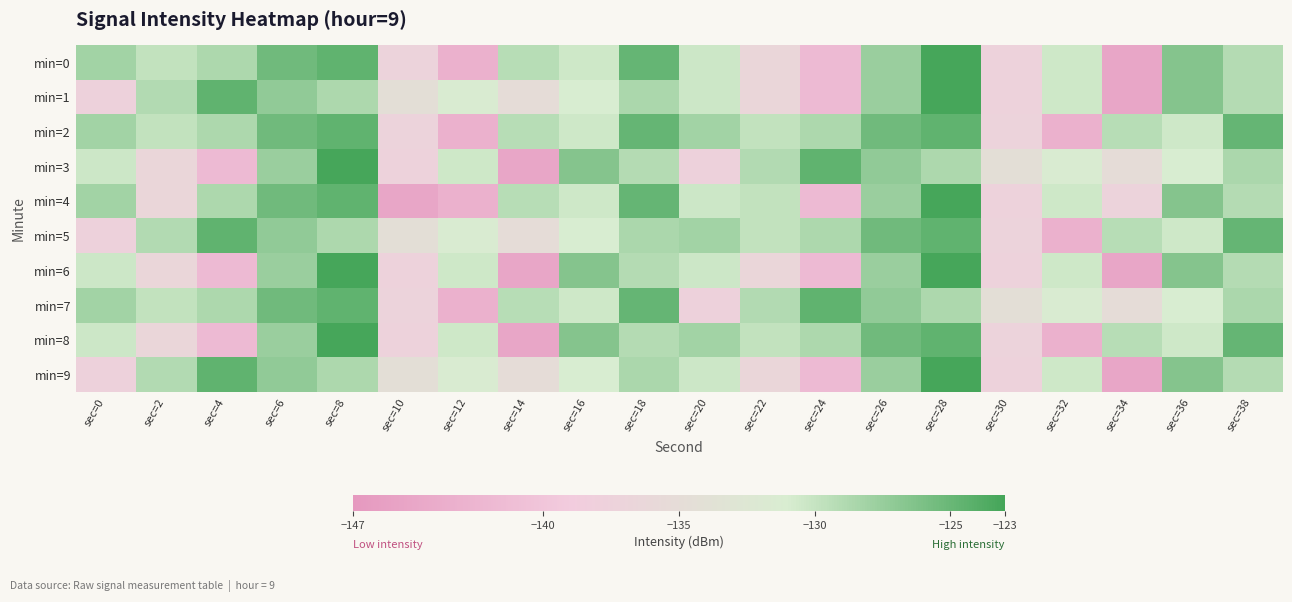

Rank the series at sec=26 from lowest to highest value.

min=0, min=1, min=4, min=6, min=9, min=3, min=7, min=2, min=5, min=8